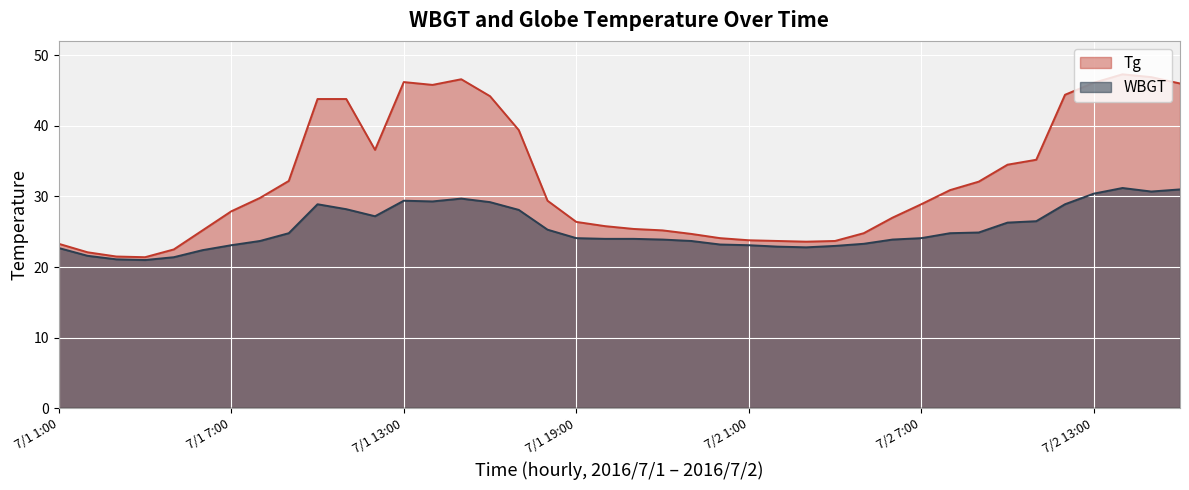

True or false: WBGT has a value of 8.5 at 7/2 11:00.

False